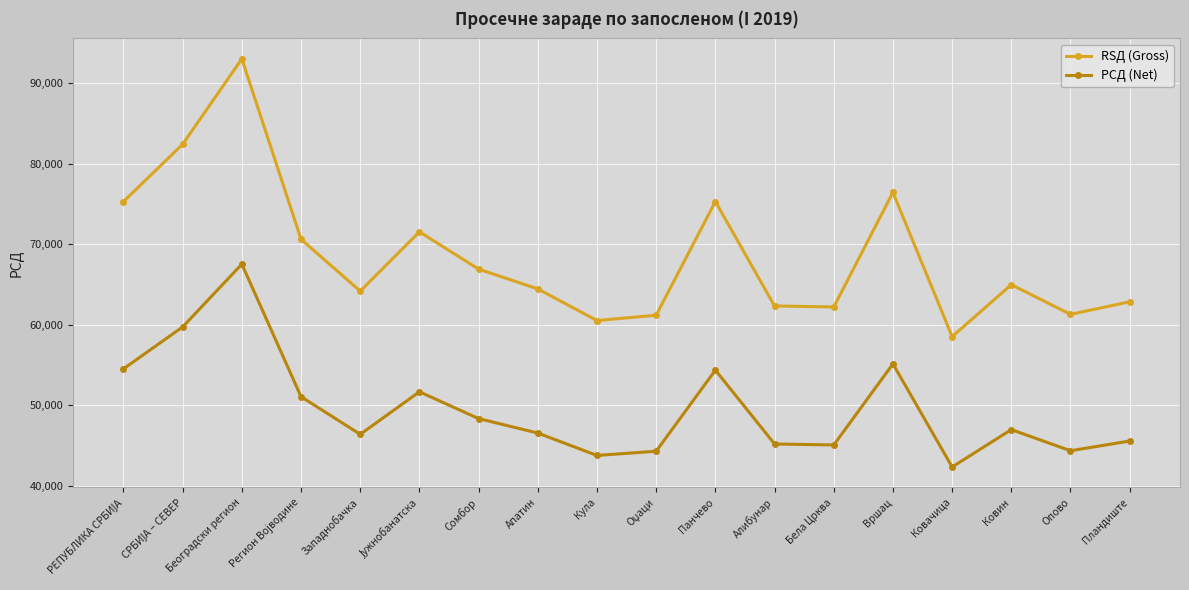

In RSД (Gross), how many points are lower than both neighbors (excluding endpoints)?

5